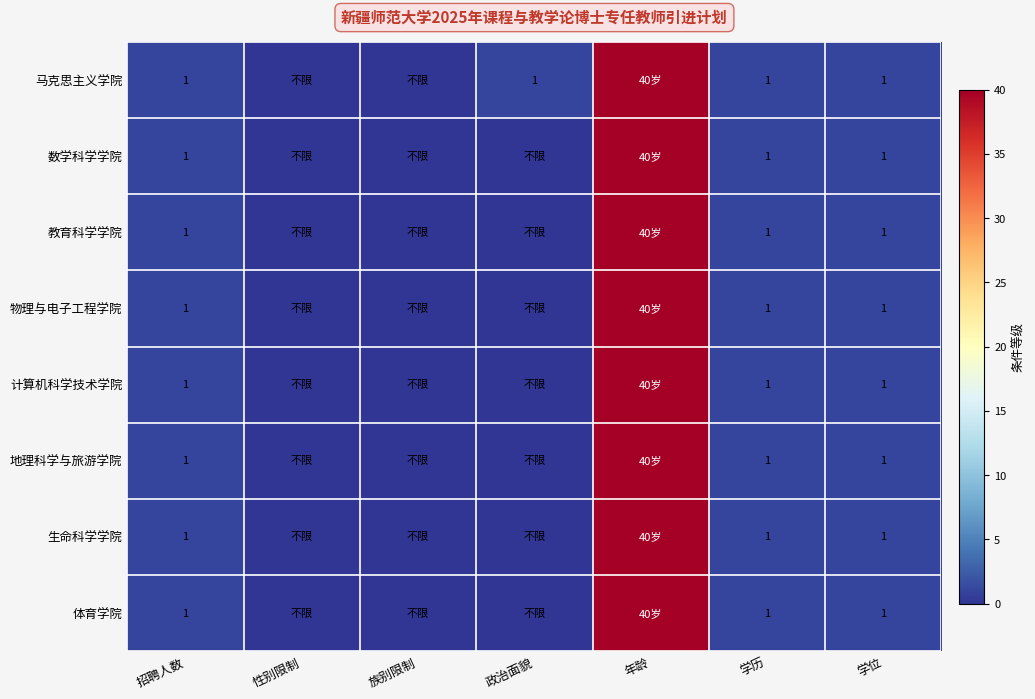

Is it true that 体育学院 equals 2 at 招聘人数?

False